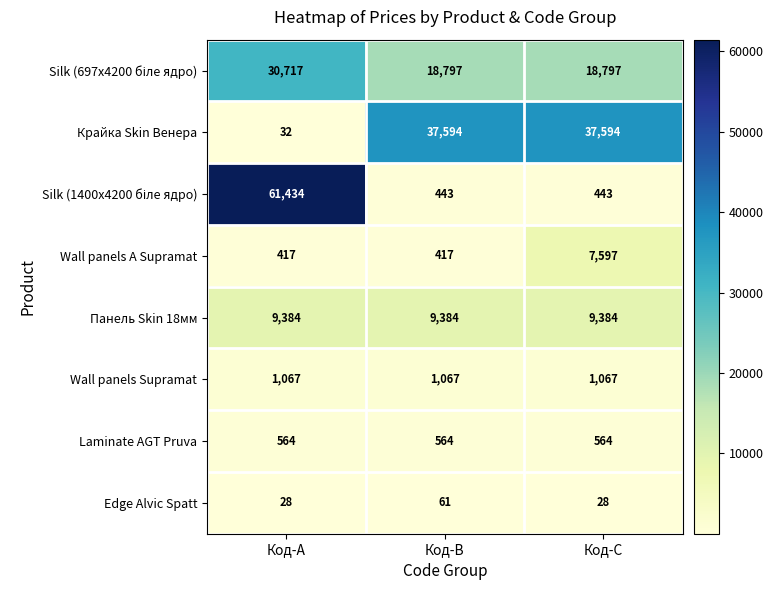

Is it true that Wall panels А Supramat equals 7597 at Код-C?

True